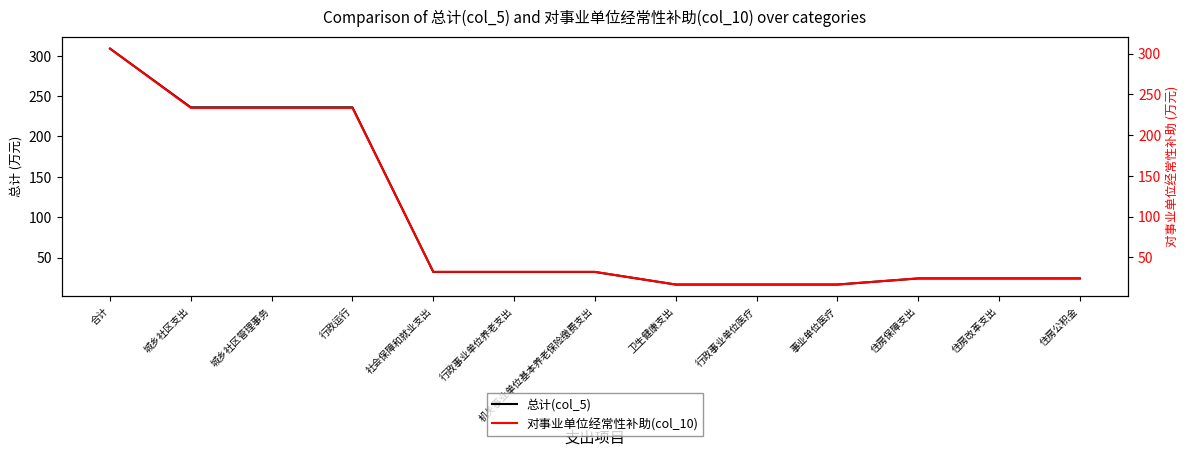

Between 卫生健康支出 and 行政事业单位医疗, which is larger?

卫生健康支出